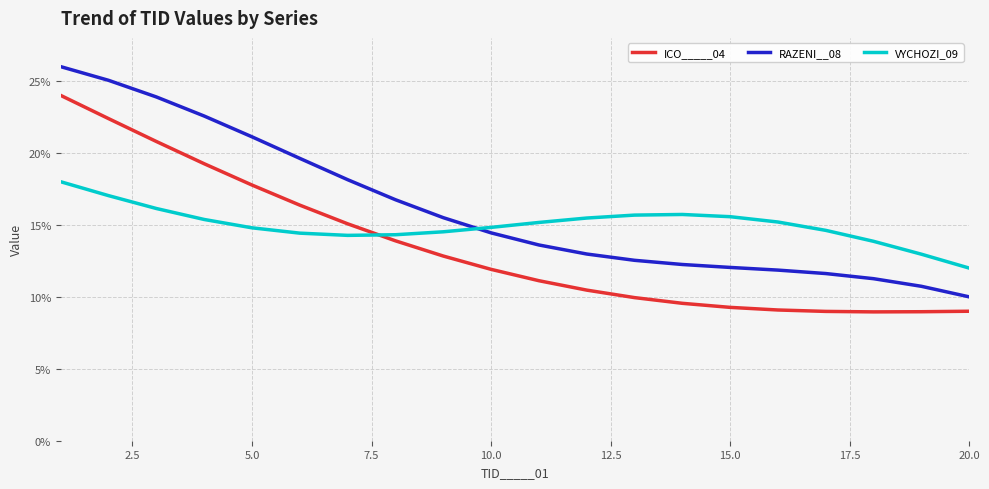

What are all the series names shown in the legend?

ICO_____04, RAZENI__08, VYCHOZI_09